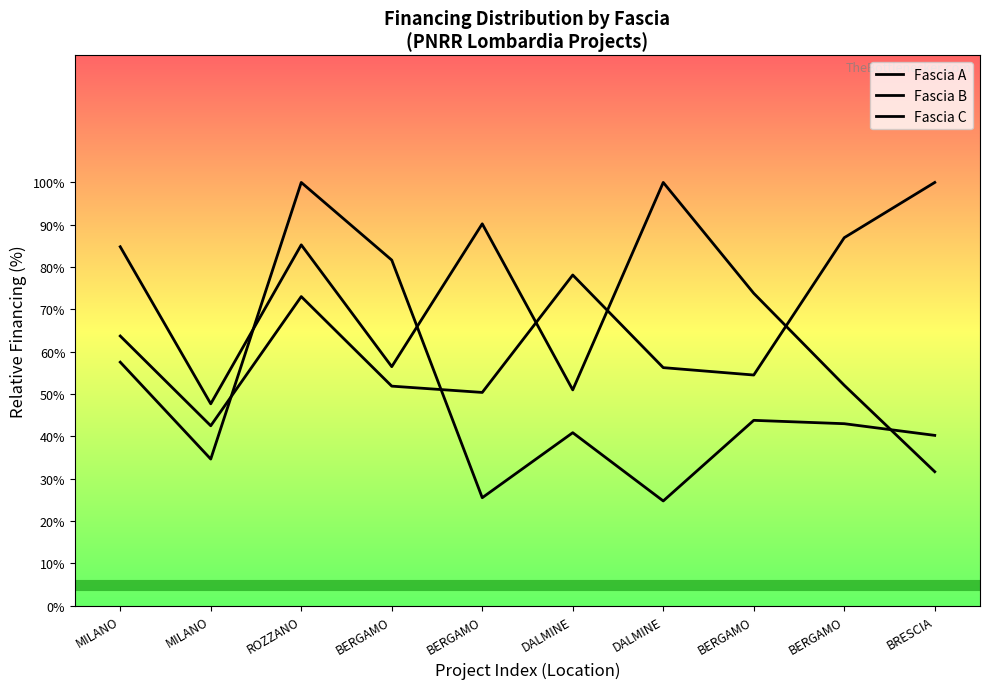

What is the value of the Fascia C point at the 4th from the left?

81.7